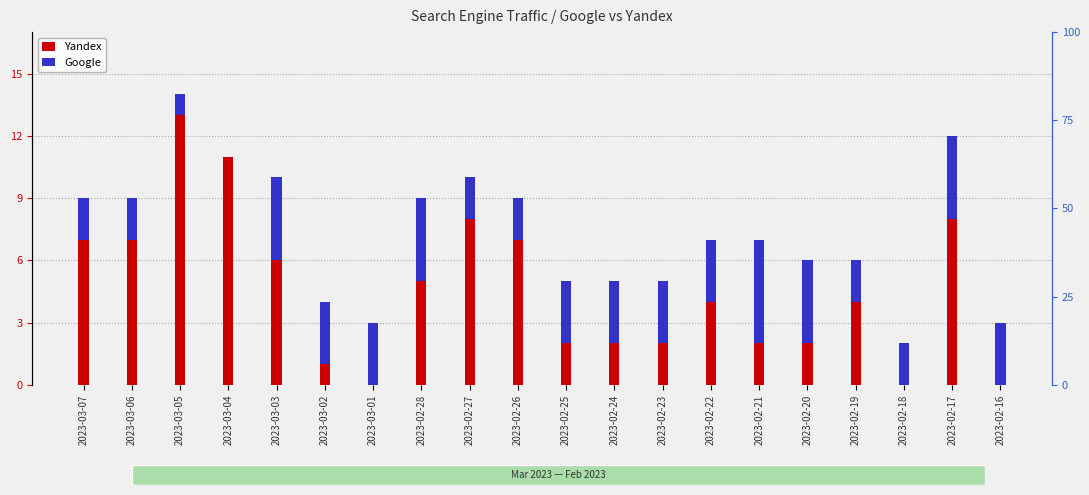

How many groups of bars are there?

20